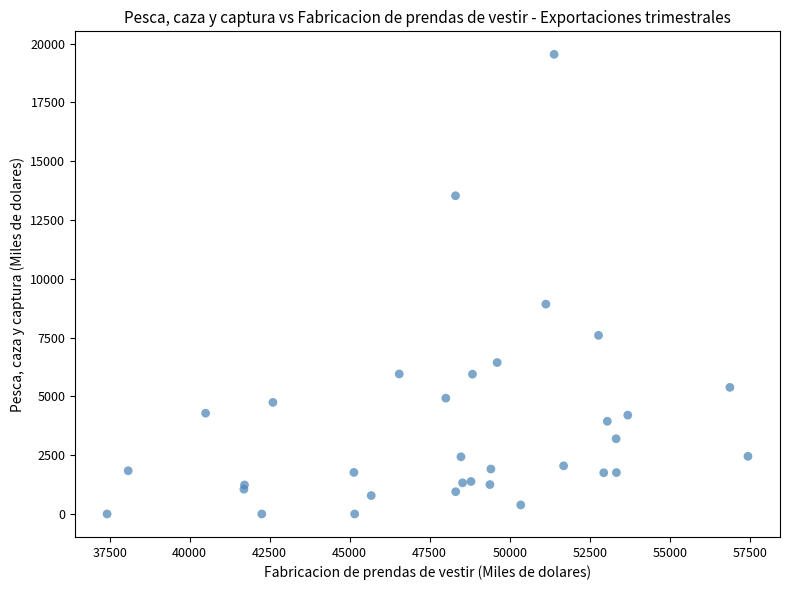

What Y value in the scatter plot is closest to 9774?

8925